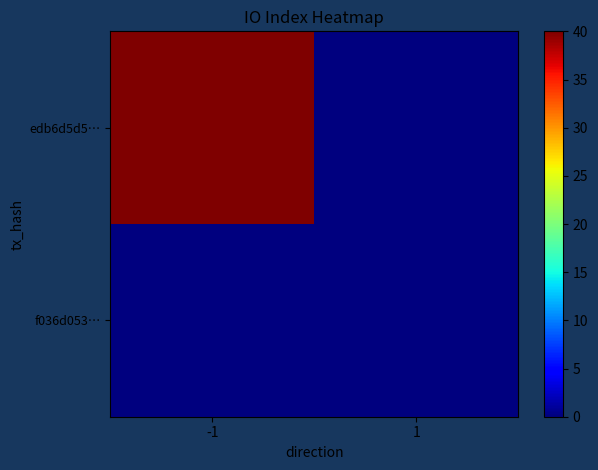

Between 1 and -1, which is larger?

-1